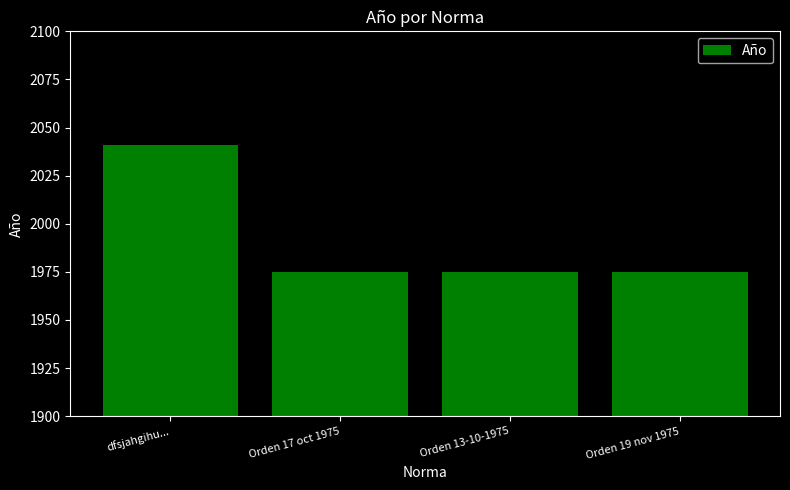

What is the label of the 2nd bar from the left?

Orden 17 oct 1975